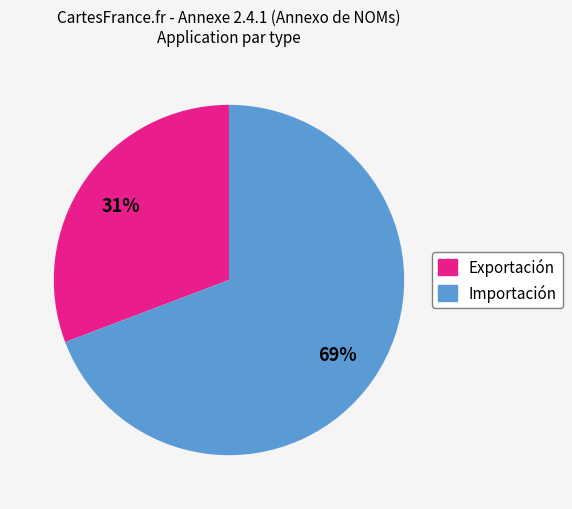

Between Exportación and Importación, which is larger?

Importación